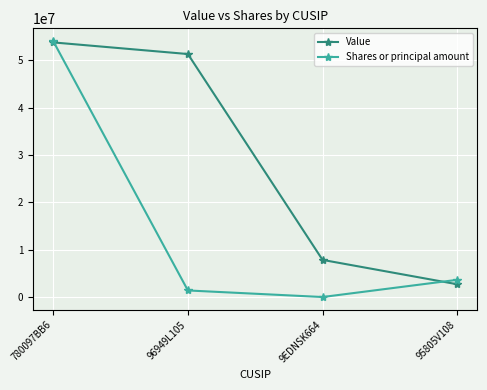

Between 9EDNSK664 and 95805V108, which series saw the biggest shift?

Value